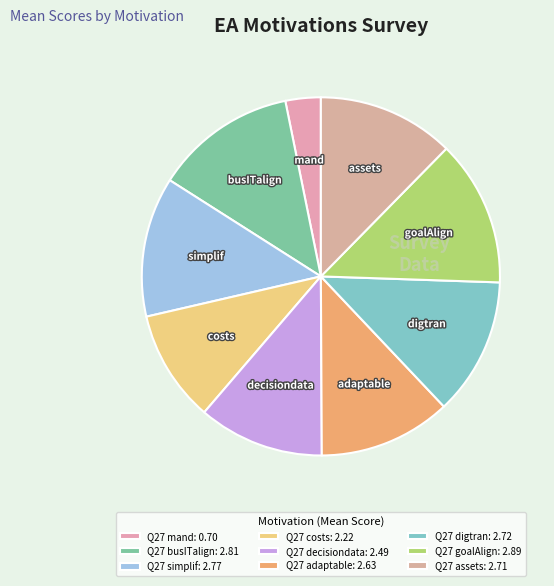

To the nearest percent, what is the average slice percentage?

11%